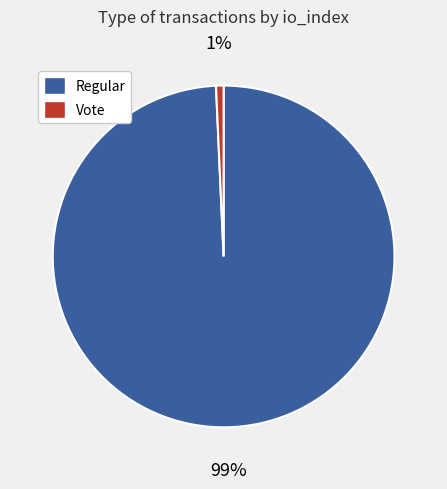

Does Vote account for over 50% of the chart?

No